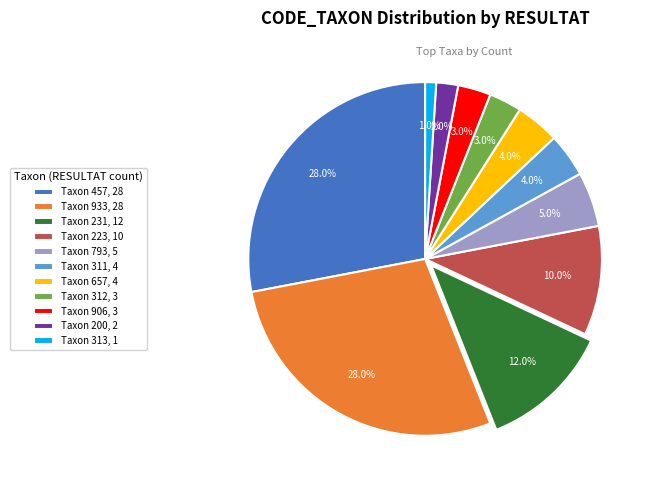

Which category has the smallest portion of the pie?

Taxon 313, 1